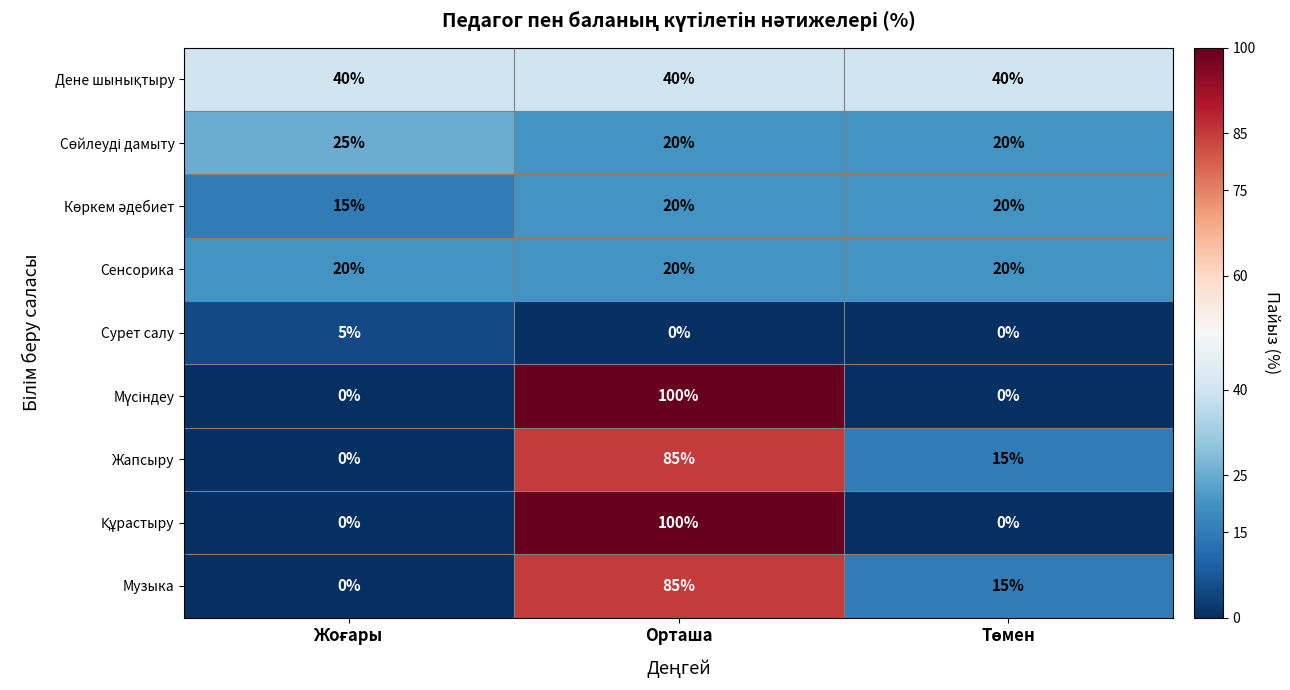

The value of Музыка at Орташа is 85. True or false?

True